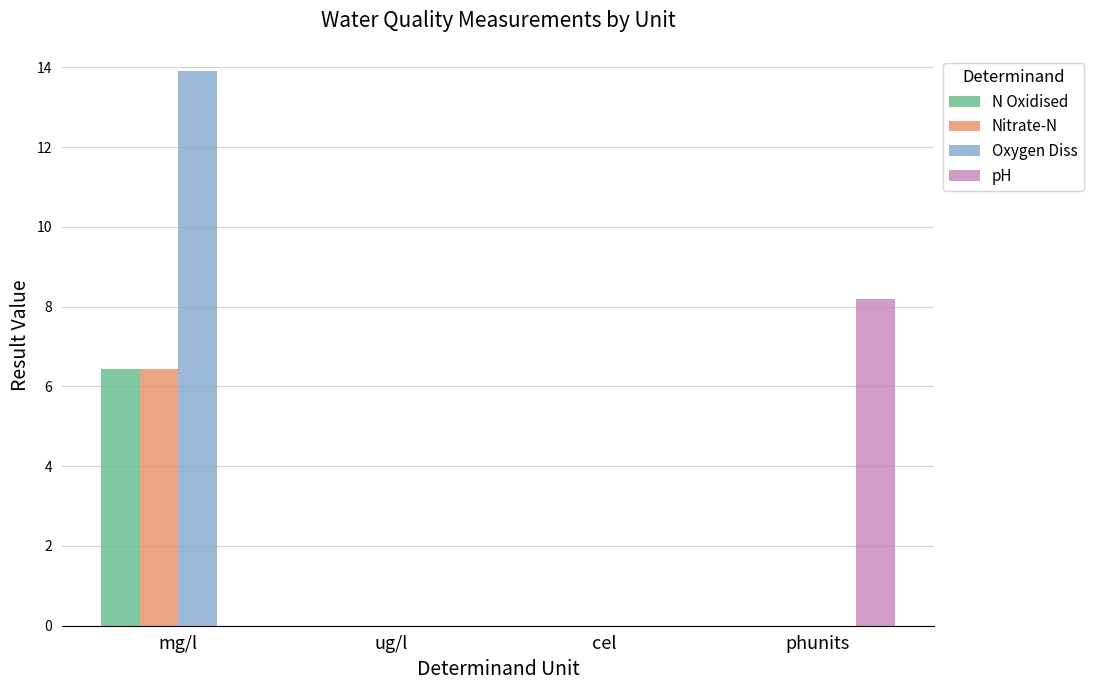

Is it true that Nitrate-N equals 0.0 at ug/l?

True